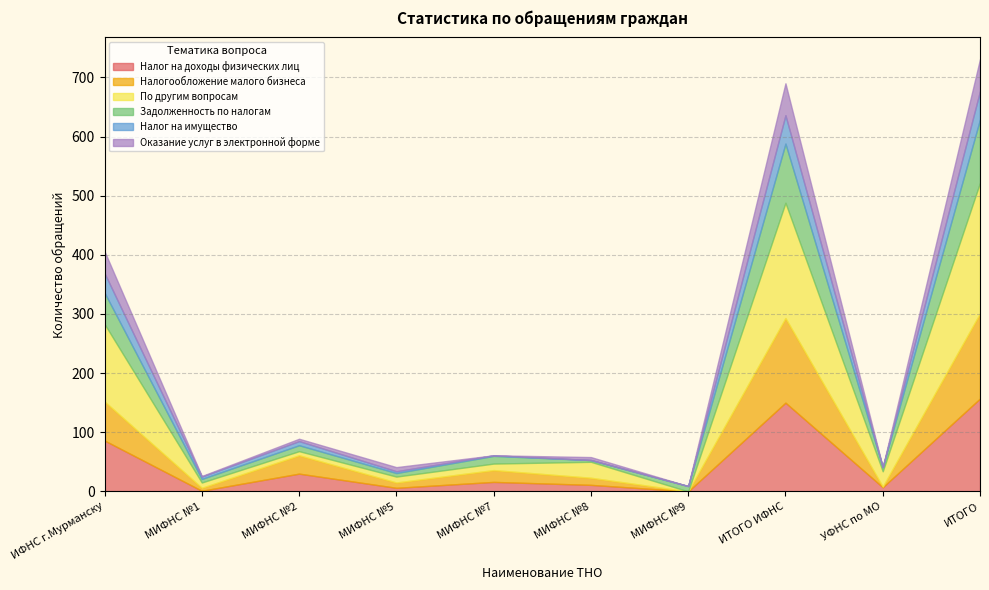

How many positive values does the По другим вопросам series have?

9